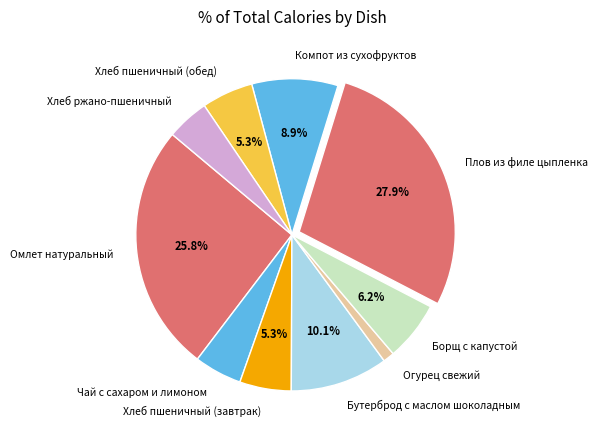

Is there a majority slice in this chart?

No